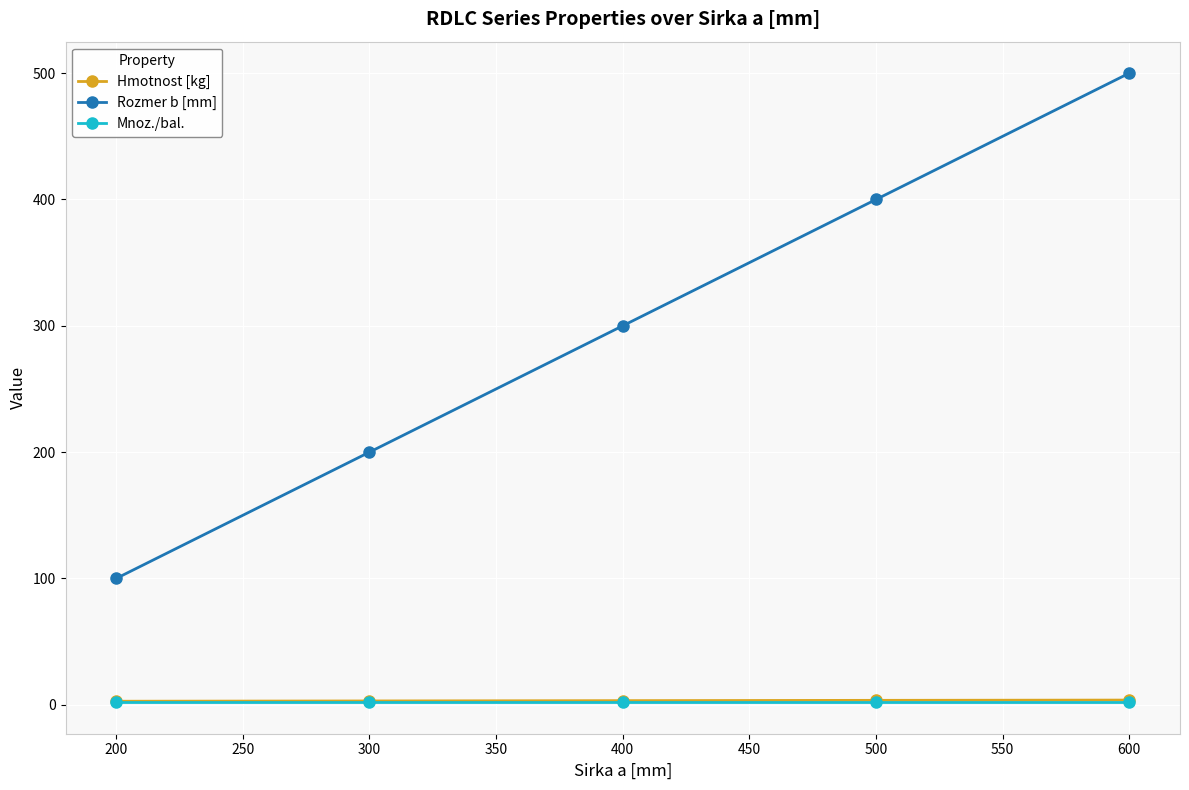

The Rozmer b [mm] series shows 175.6 at 200. True or false?

False